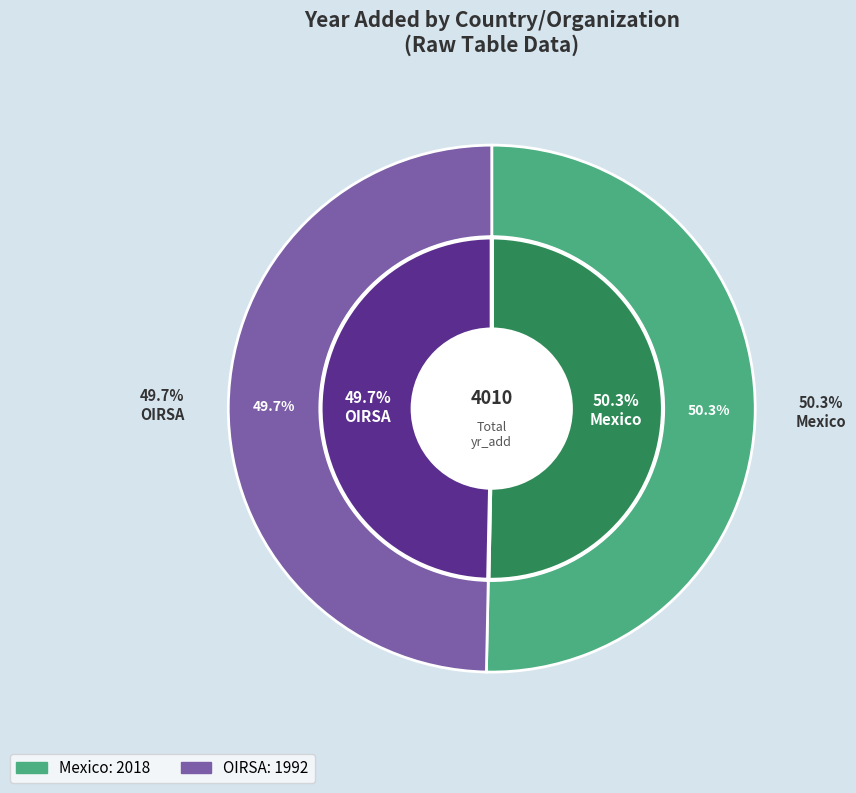

Is there a majority slice in this chart?

Yes